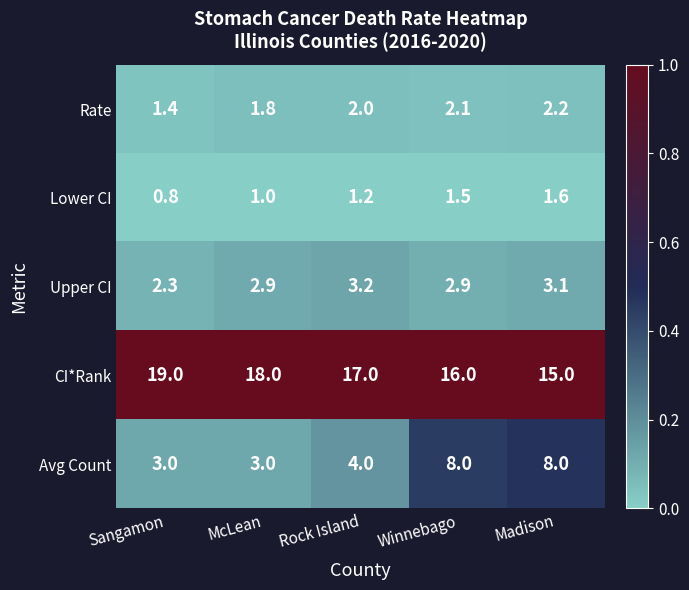

What is the average value of the CI*Rank series?

17.0